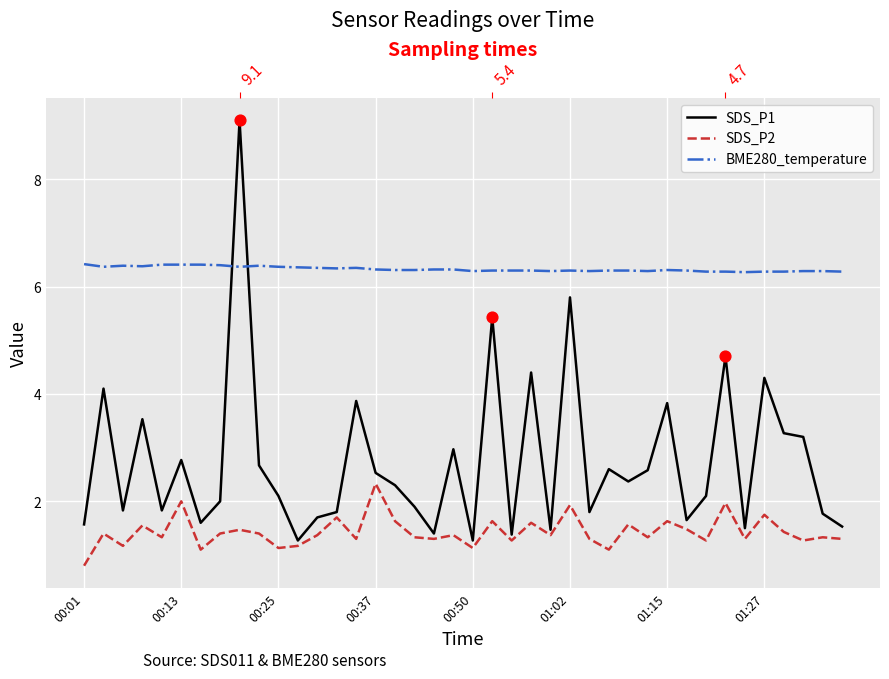

Which series contains the lowest Y value?

SDS_P2